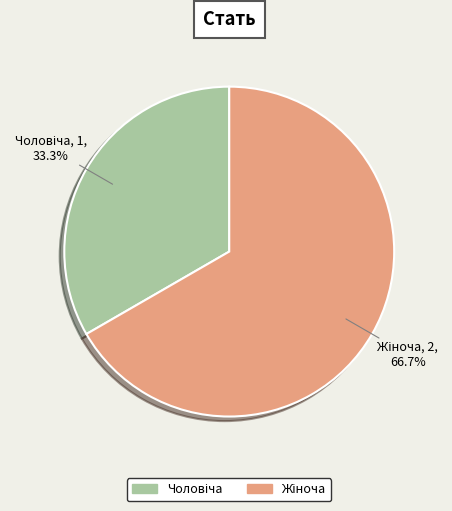

To the nearest percent, what is the difference between the largest and smallest slice percentages?

33%